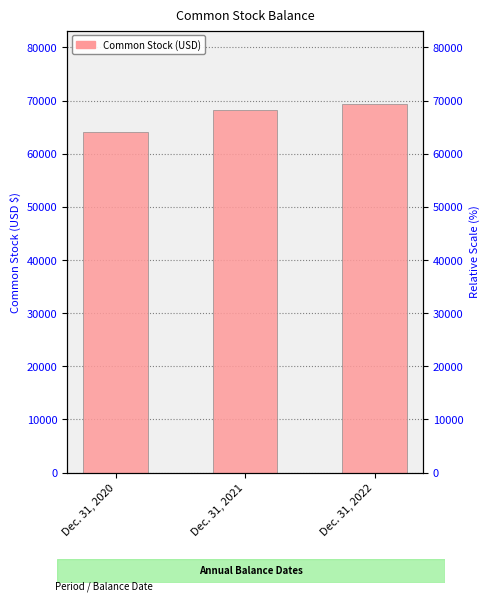

What is the sum of all values?

201630